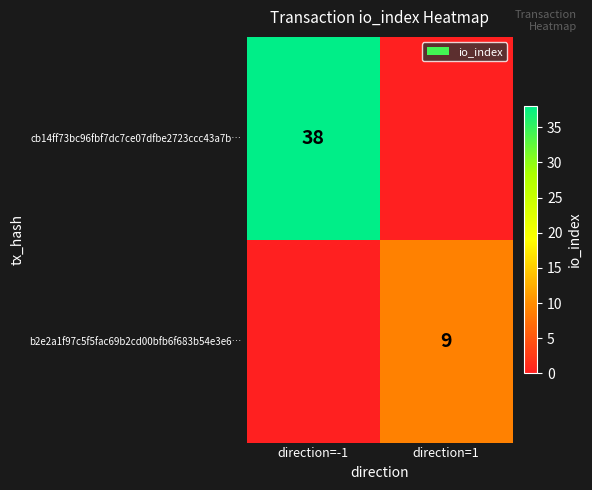

Is the value of b2e2a1f97c5f5fac69b2cd00bfb6f683b54e3e6… at direction=1 greater than the value of cb14ff73bc96fbf7dc7ce07dfbe2723ccc43a7b… at direction=-1?

No